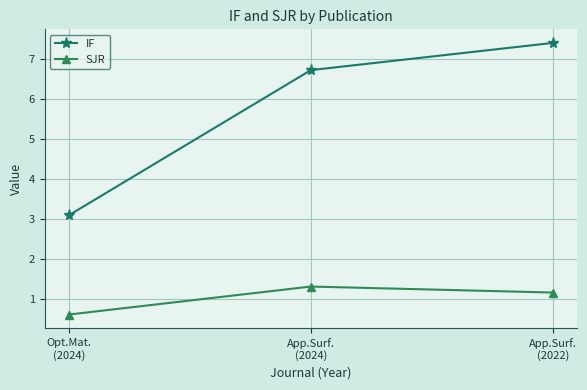

What is the sum of all IF values?

17.2